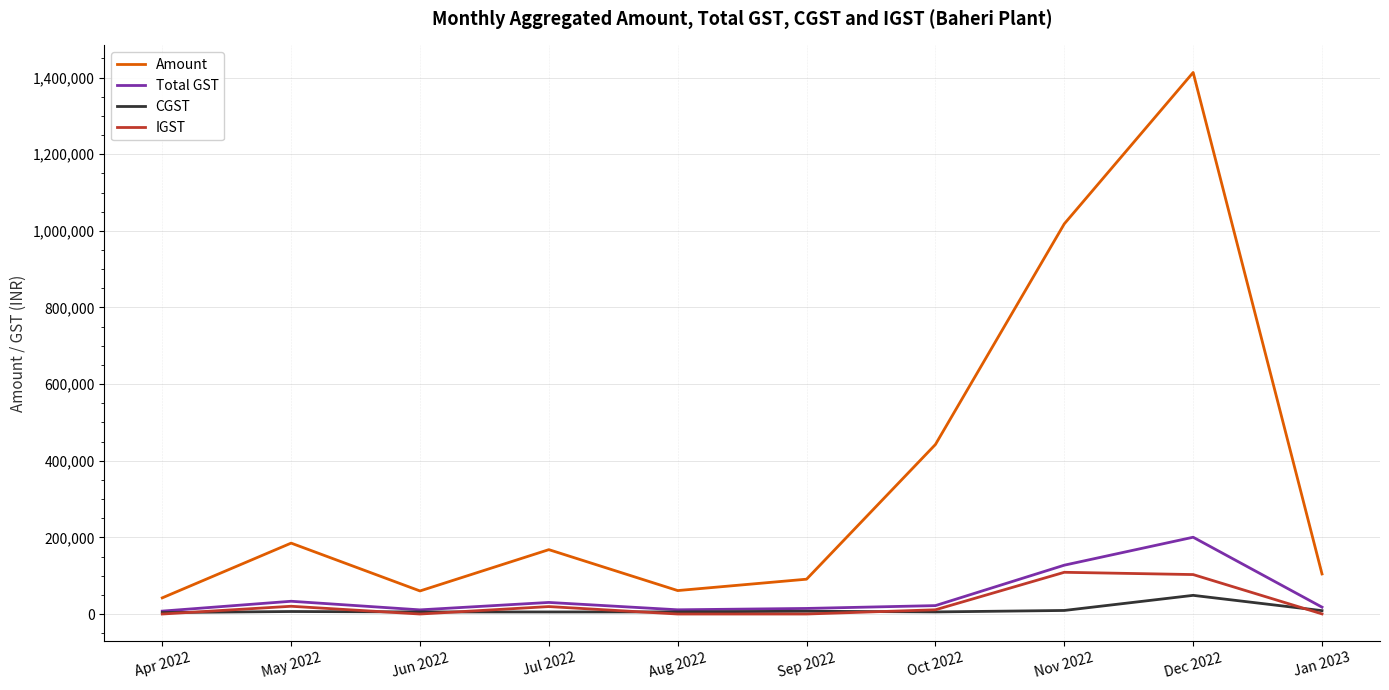

At which category does Amount reach its first local peak?

May 2022